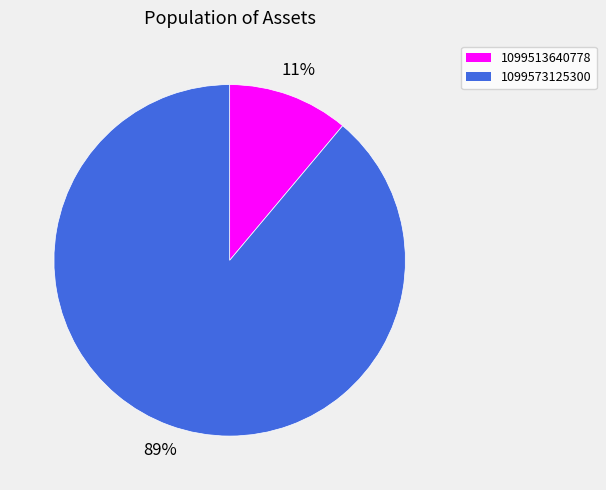

To the nearest percent, what percentage of the pie is 1099573125300?

89%